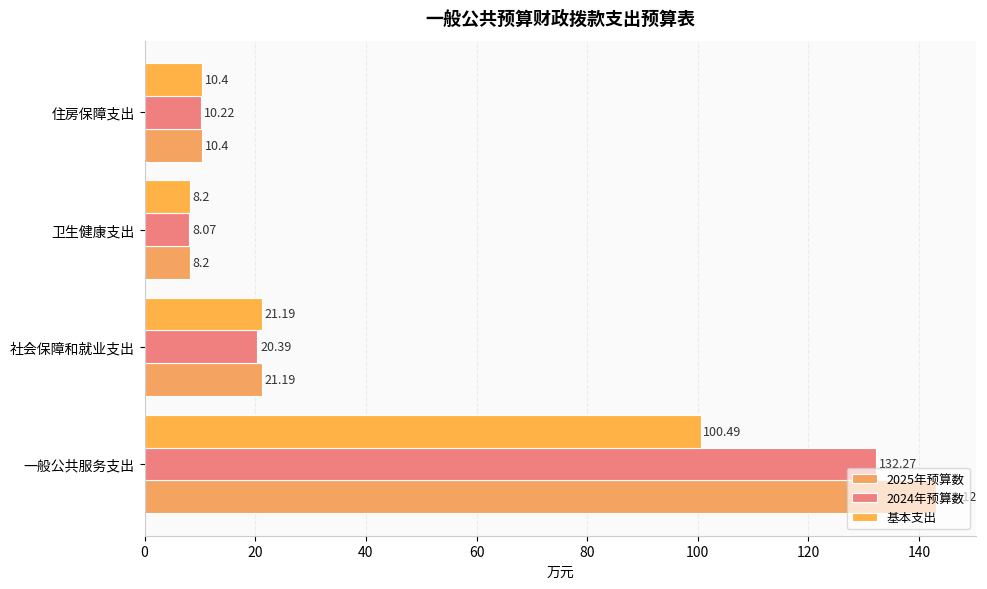

How many data points in 2025年预算数 are less than 21?

2